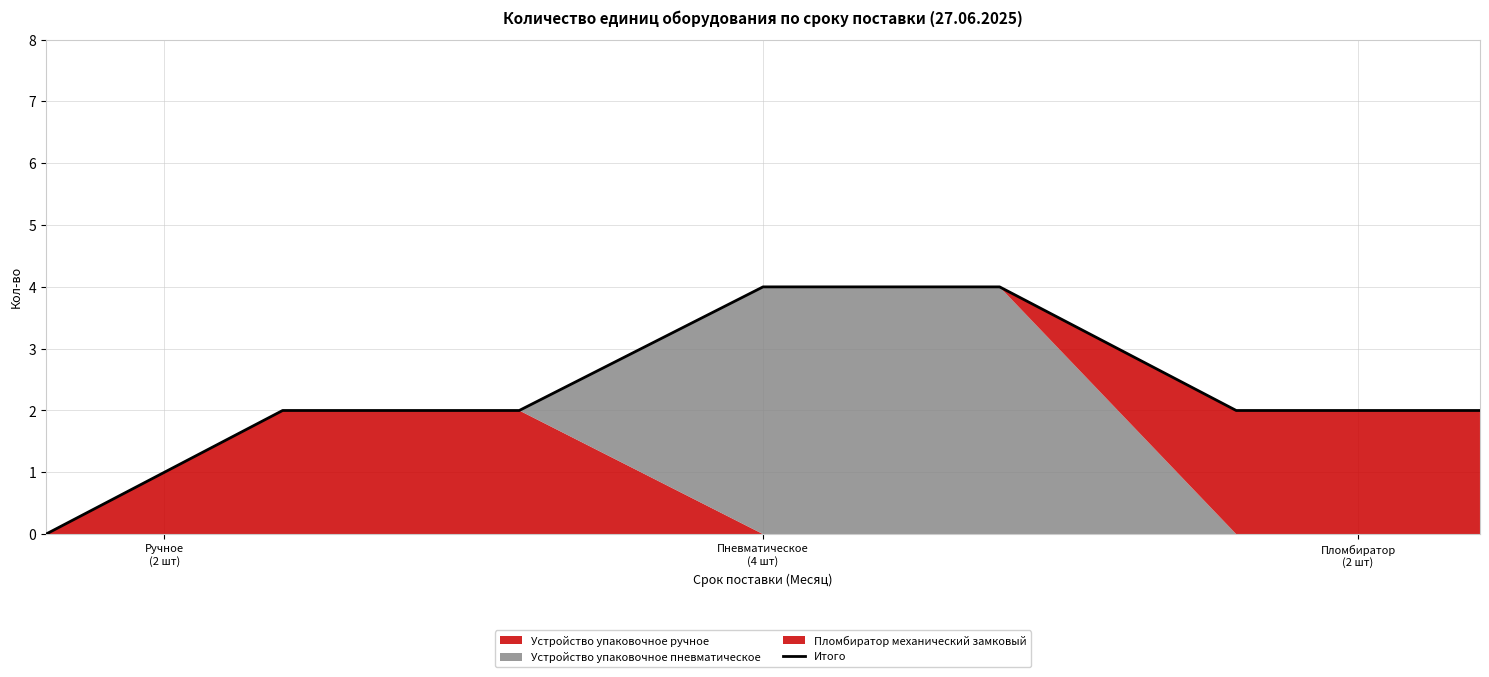

How many data points are less than 2?

1